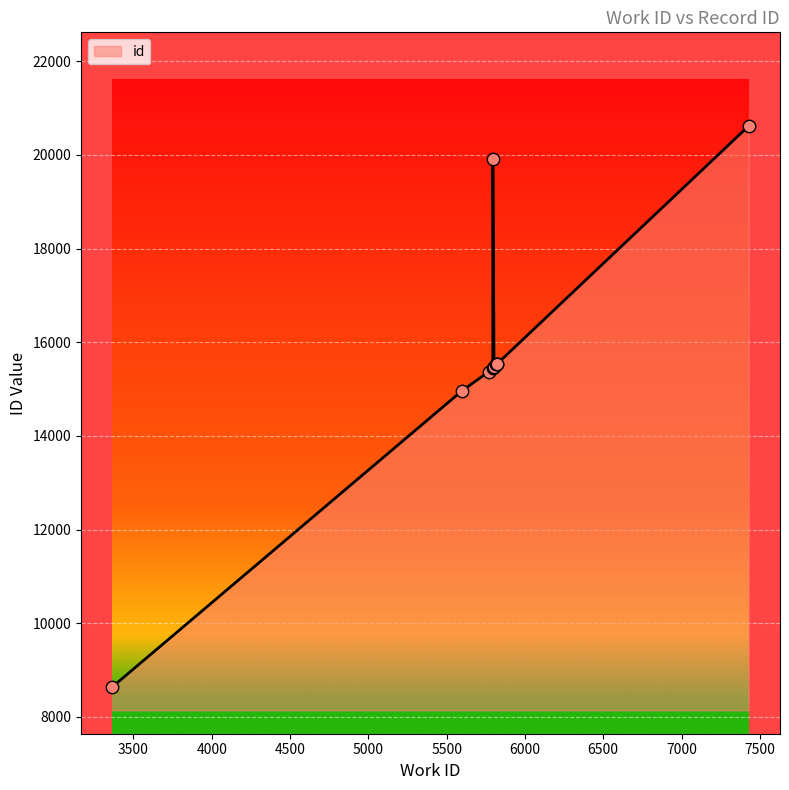

What is the change in value from 5769 to 5795?

+4551